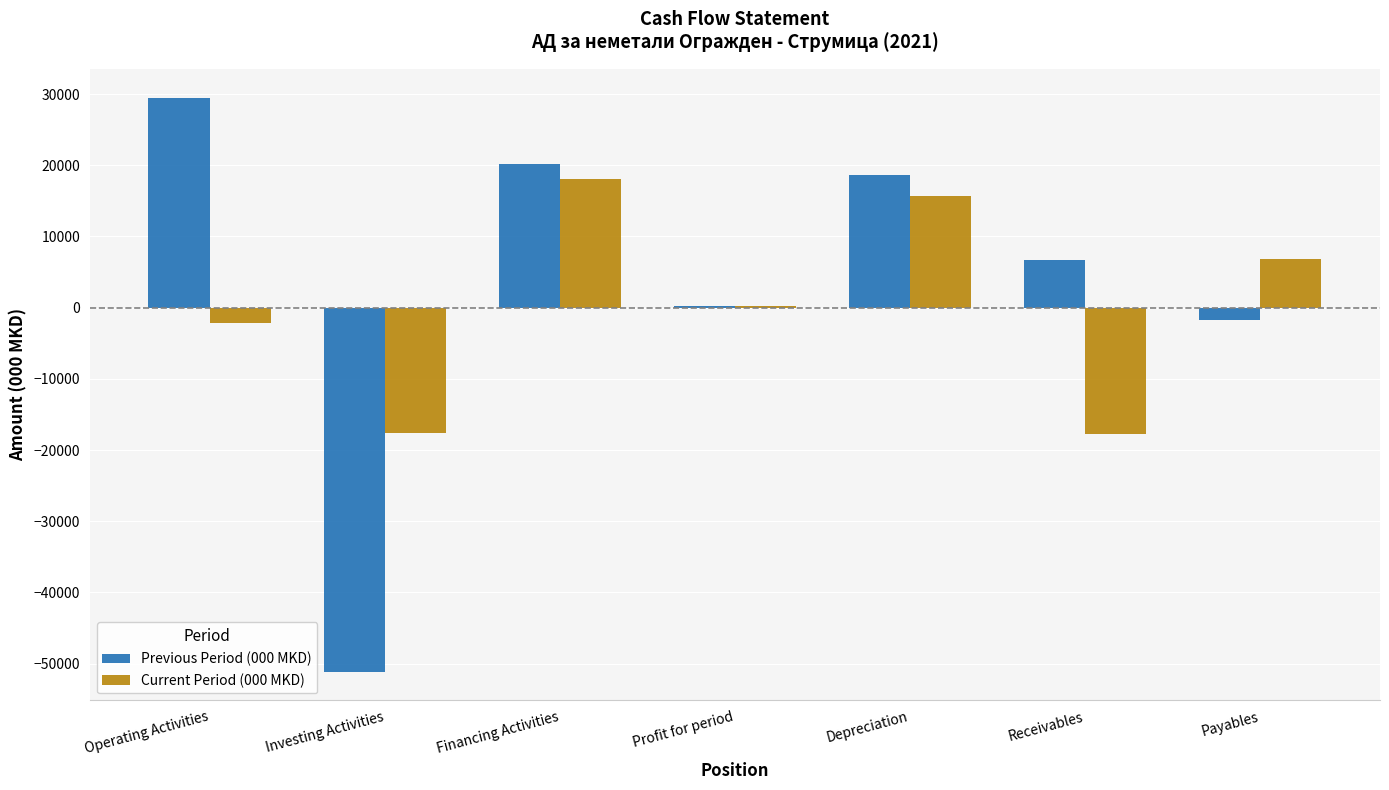

Where does the Previous Period (000 MKD) series first go above 6725?

Operating Activities